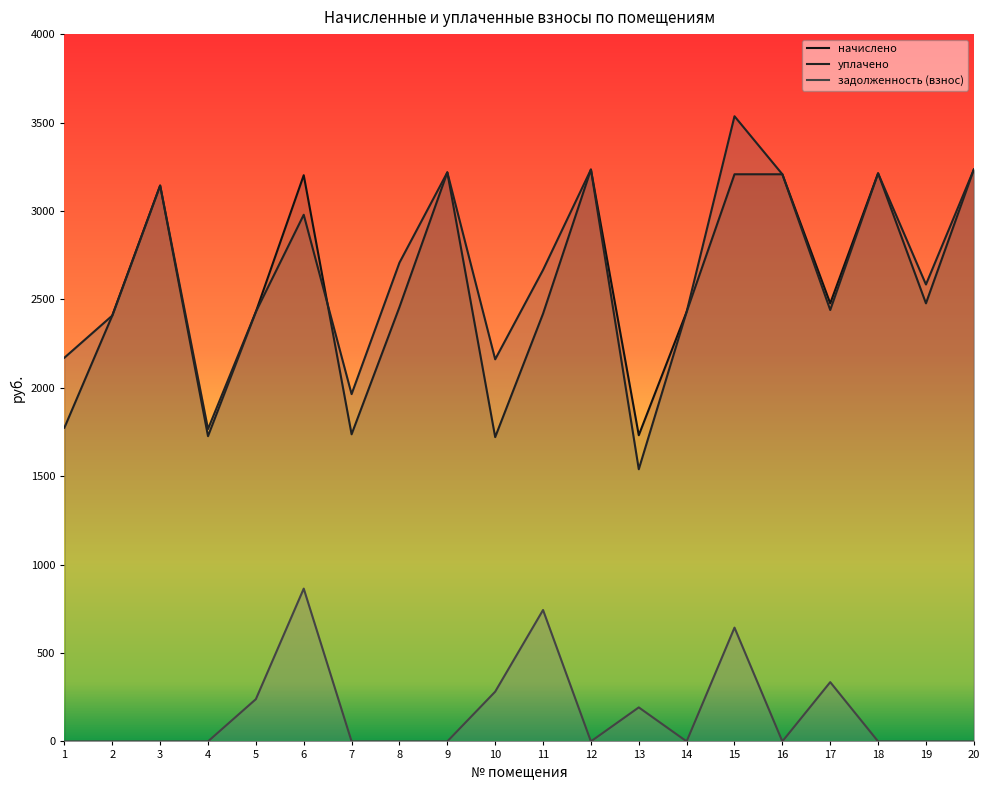

True or false: уплачено and задолженность (взнос) cross at least once.

False